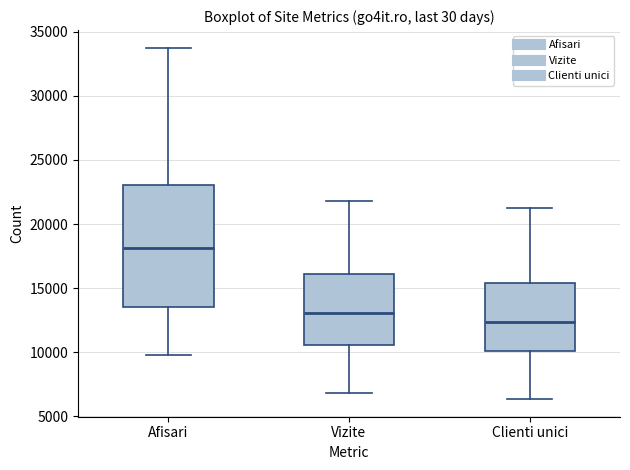

Which box is the tallest, from its lower edge to its upper edge?

Afisari